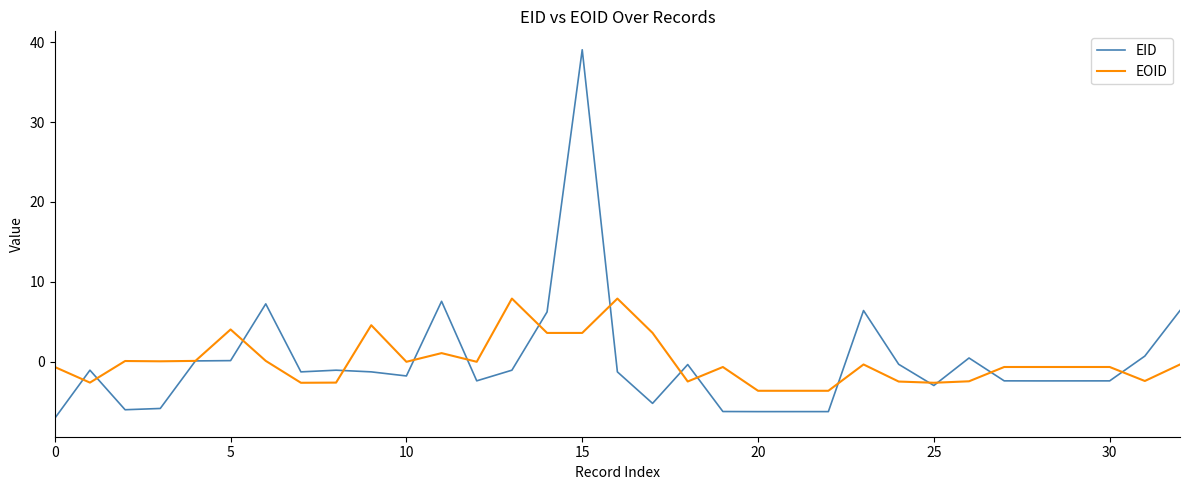

Rank the series by their maximum value, from highest to lowest.

EID, EOID